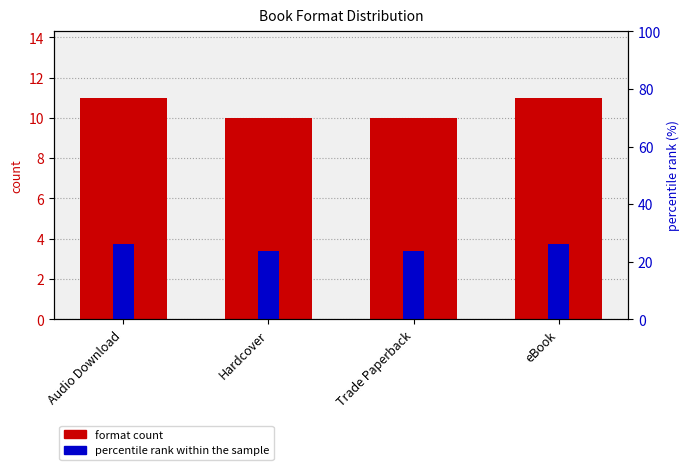

How many groups of bars are there?

4